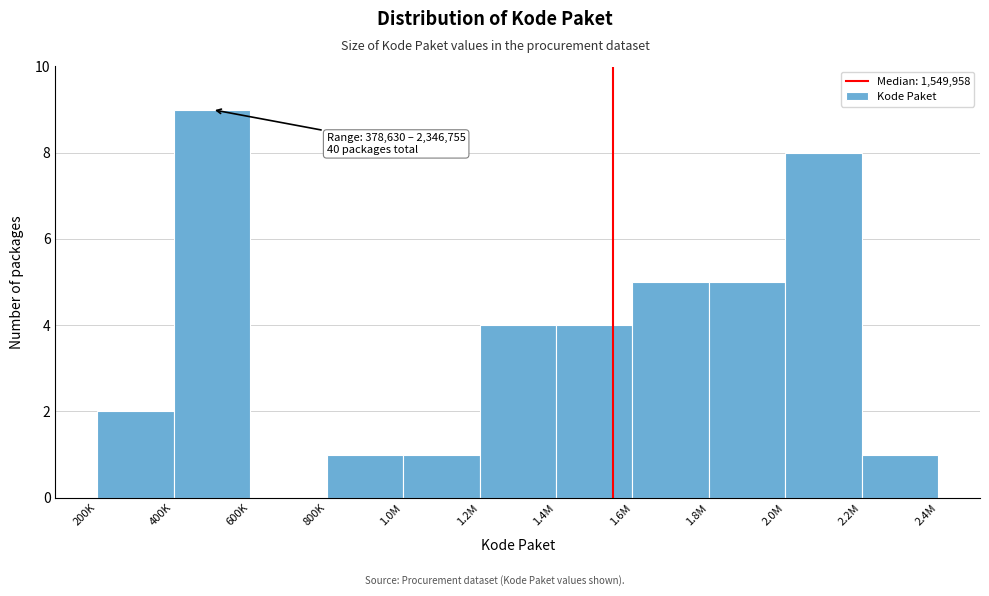

Reading left to right, transcribe all the data shown in this chart.

200K=2	400K=9	600K=0	800K=1	1.0M=1	1.2M=4	1.4M=4	1.6M=5	1.8M=5	2.0M=8	2.2M=1